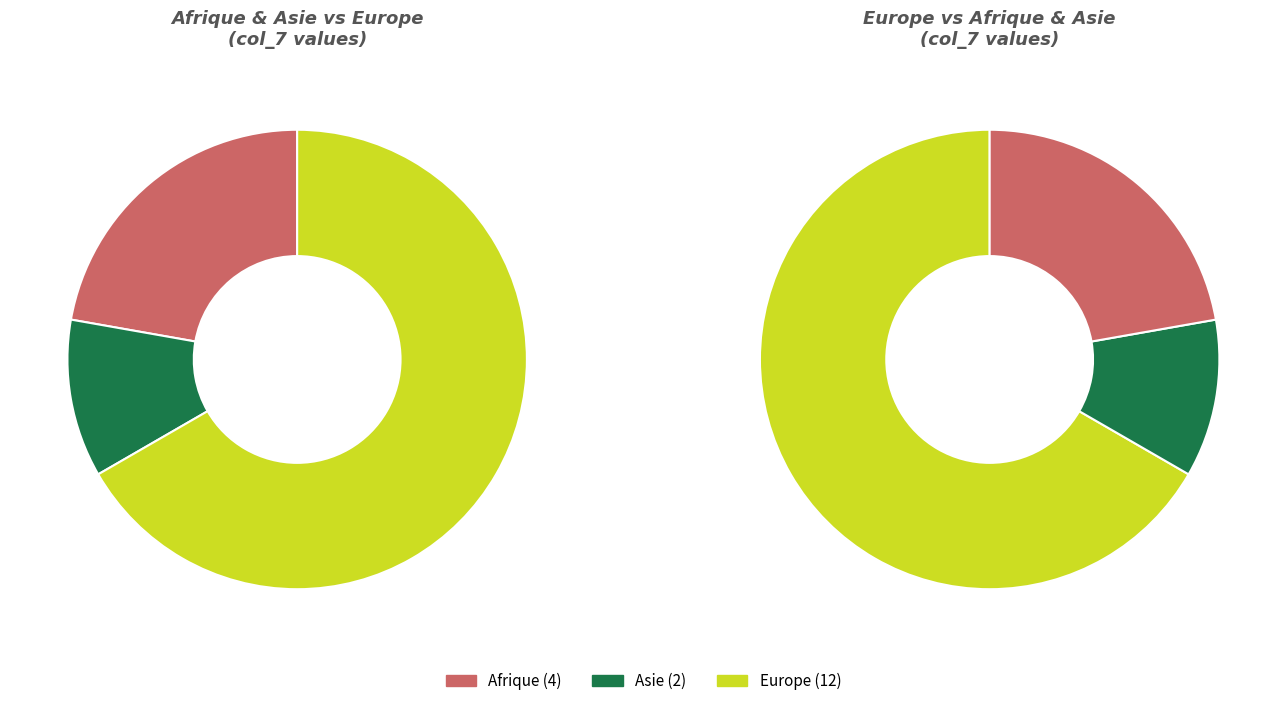

What percentage is the Europe slice, to the nearest percent?

67%